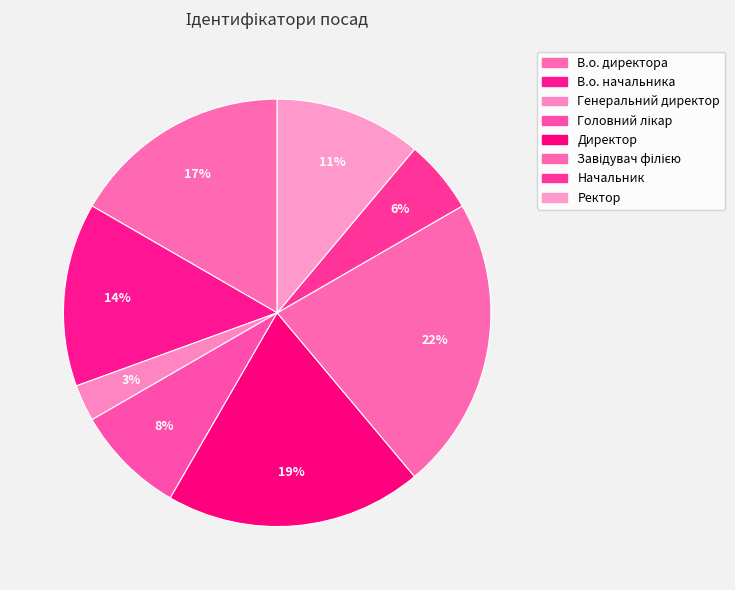

How many slices are in this pie chart?

8